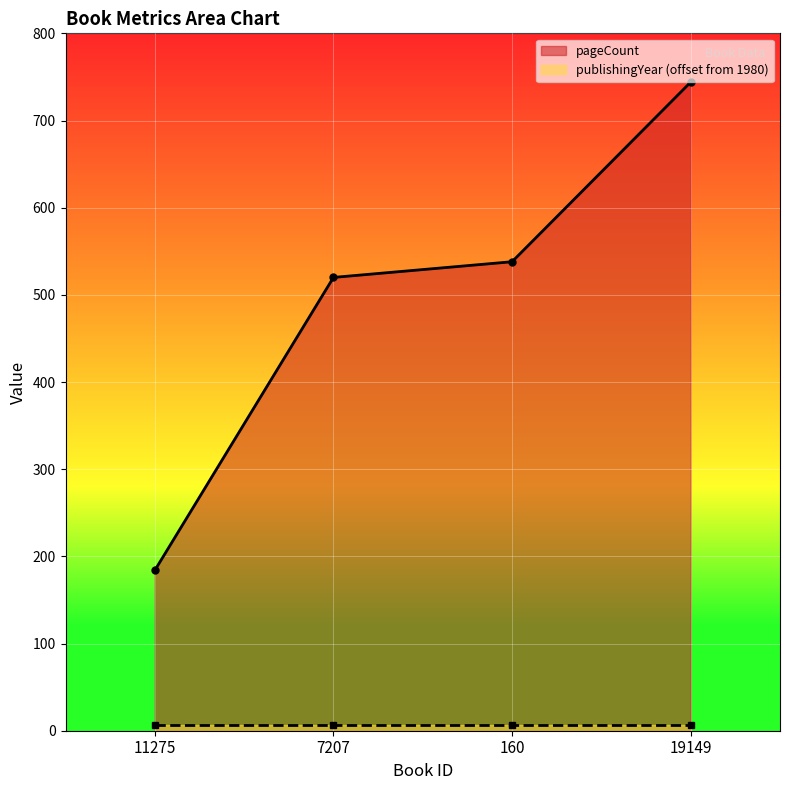

Reading left to right, what are all the values shown in this chart?

184	520	538	744